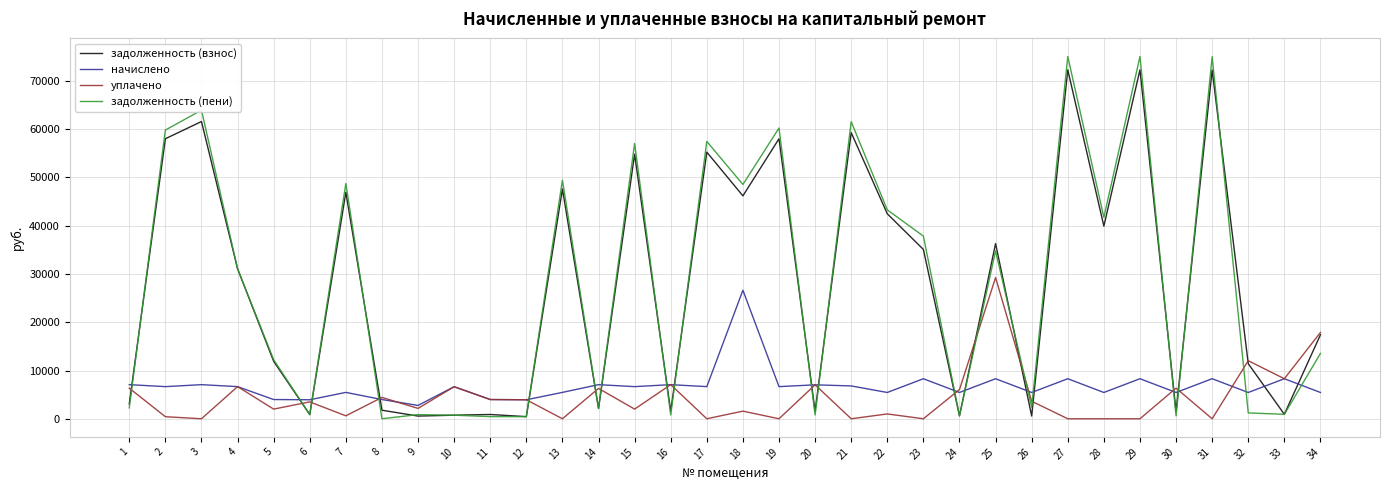

At which label does уплачено first exceed 3499?

1